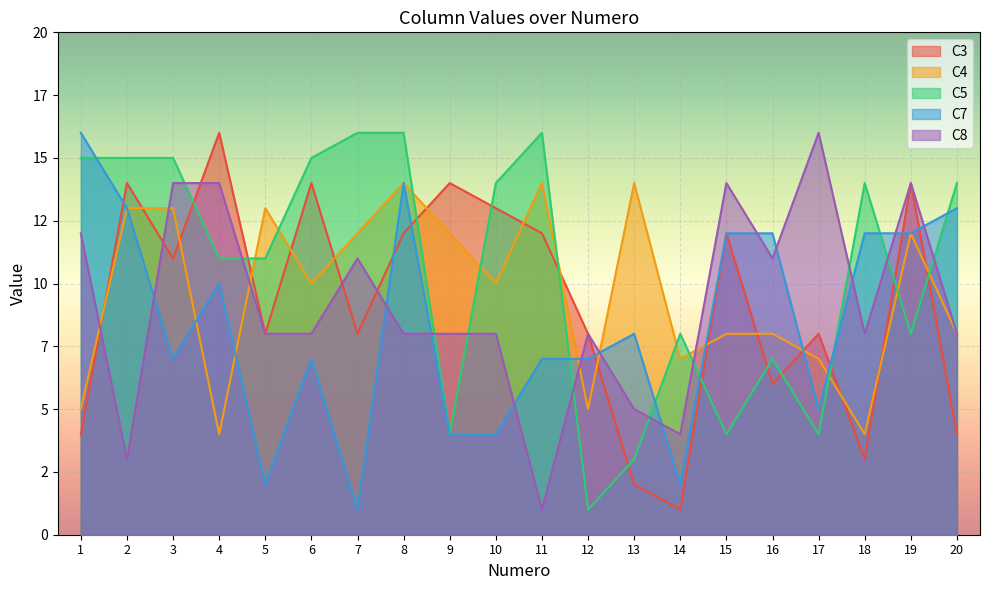

What is the average value of the C3 series?

9